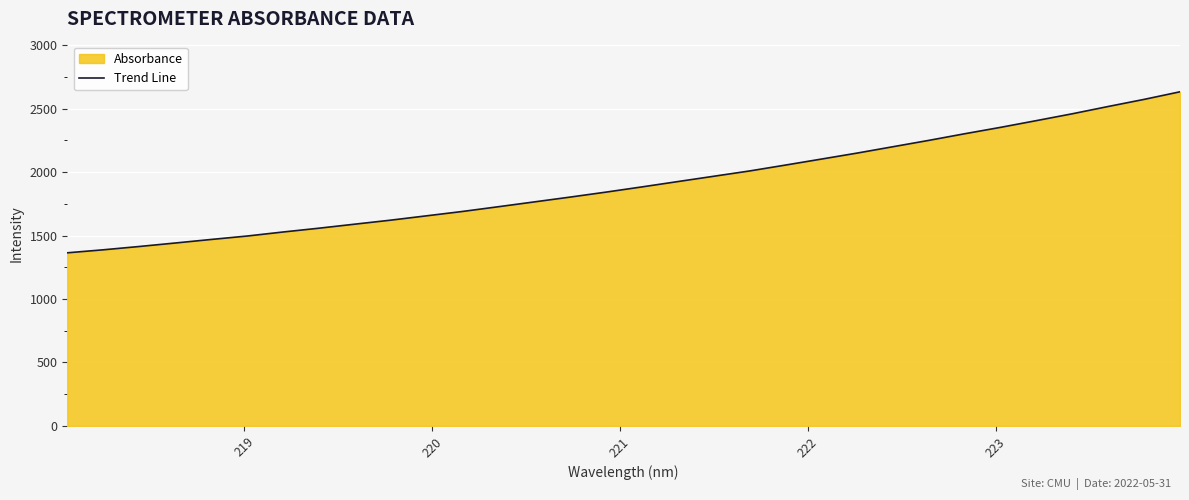

Reading right to left, what are all the values shown in this chart?

2632.5	2572.7	2516.8	2459.5	2405.6	2352.6	2302.1	2249.9	2199.9	2149.8	2102.3	2055.2	2008.8	1967.0	1925.1	1883.1	1842.1	1802.9	1764.9	1727.0	1689.6	1655.3	1621.1	1589.5	1557.7	1527.7	1496.0	1468.9	1441.0	1413.6	1387.5	1363.9